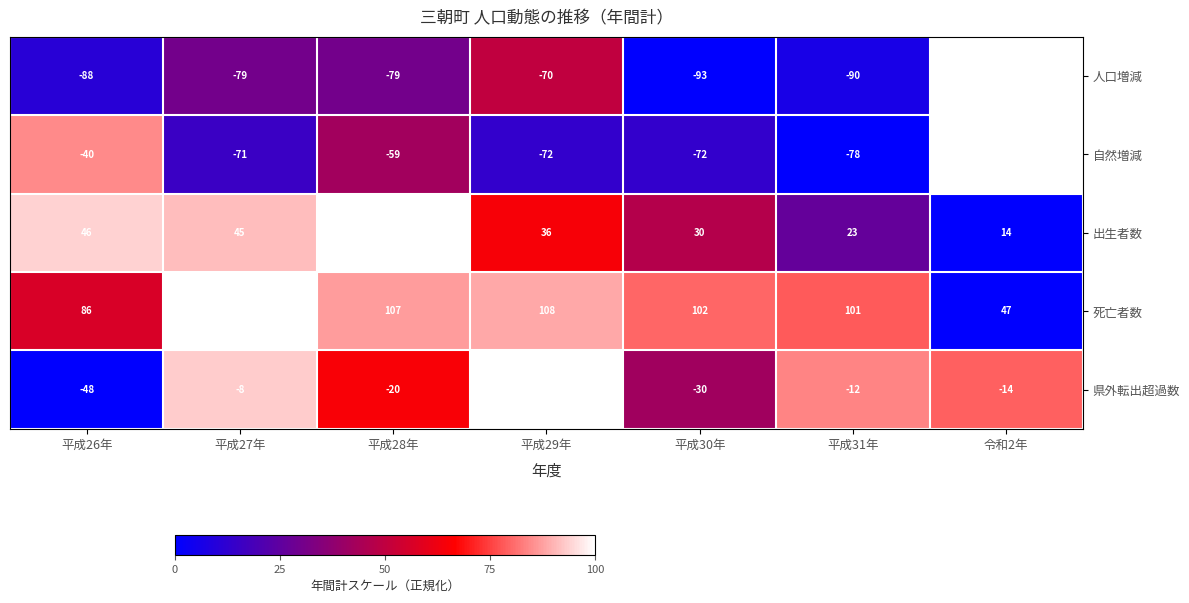

Which series changed the most between 平成27年 and 令和2年?

死亡者数